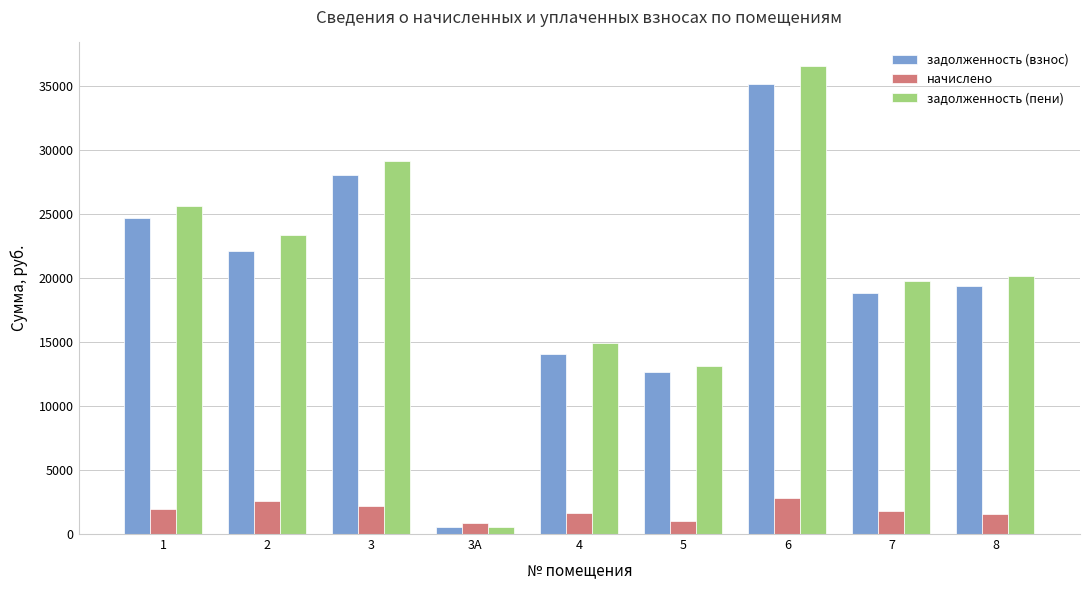

Where does the задолженность (пени) series first go above 20140?

1